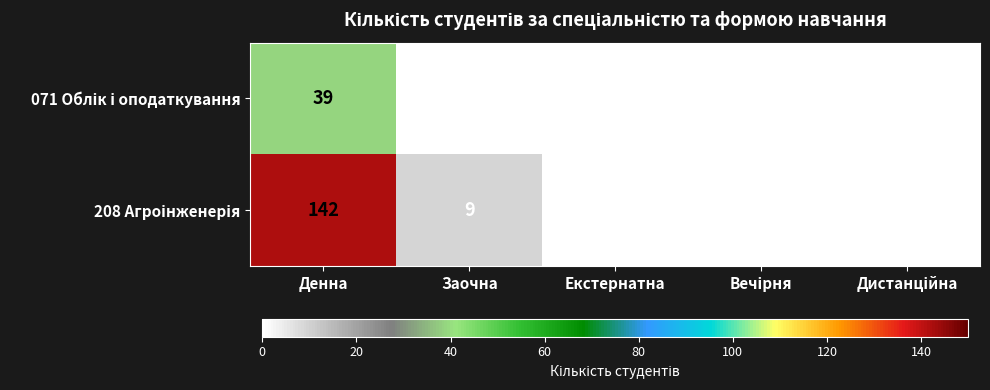

What is the greatest value displayed?

142